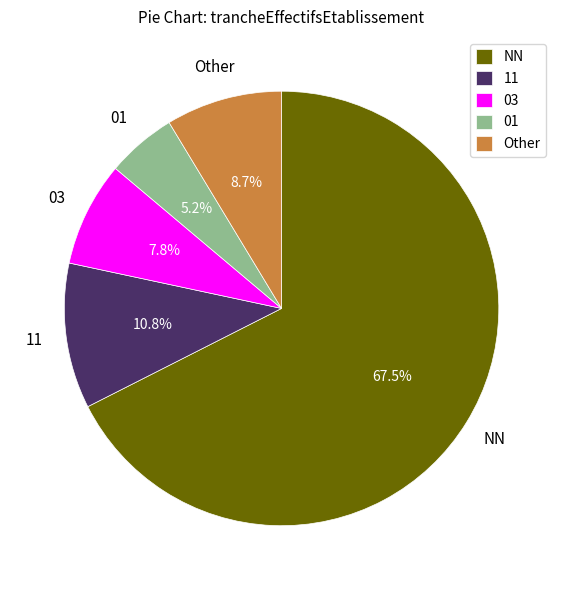

The 03 slice represents 1% of the pie. True or false?

False